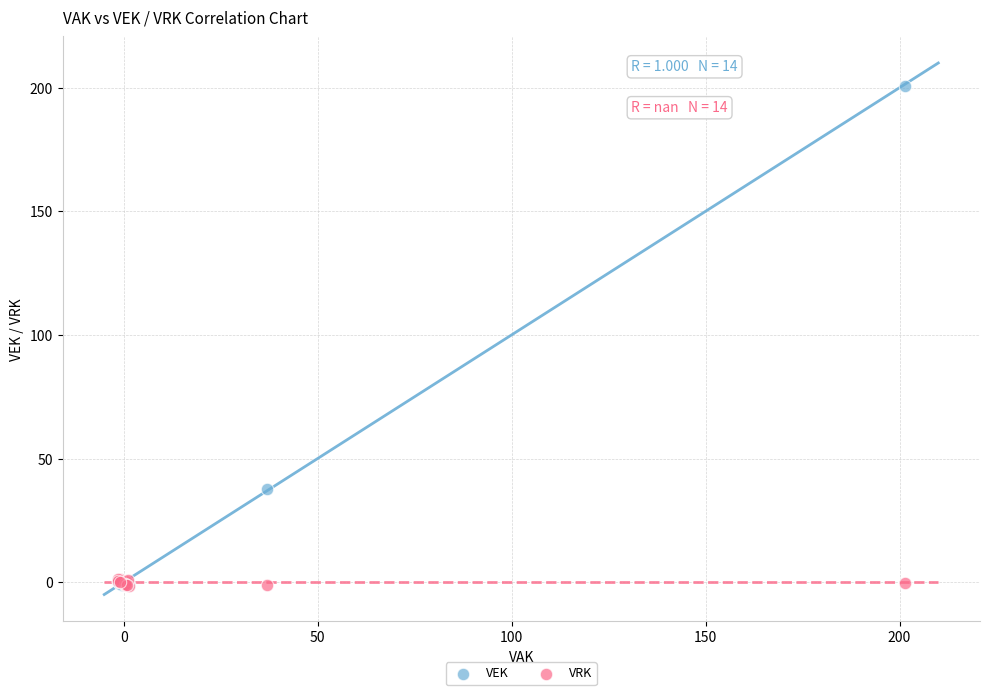

What are all the series names shown in the legend?

VEK, VRK